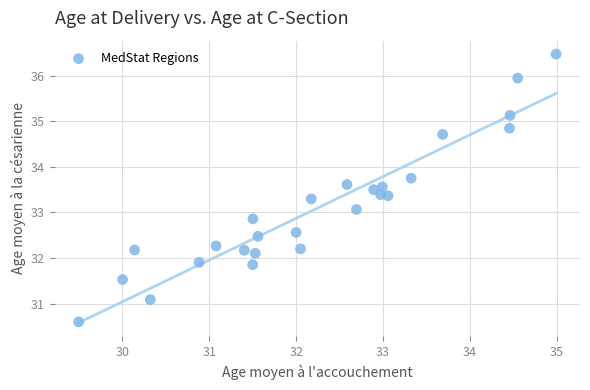

What is the range of Y values (max minus min)?

5.9